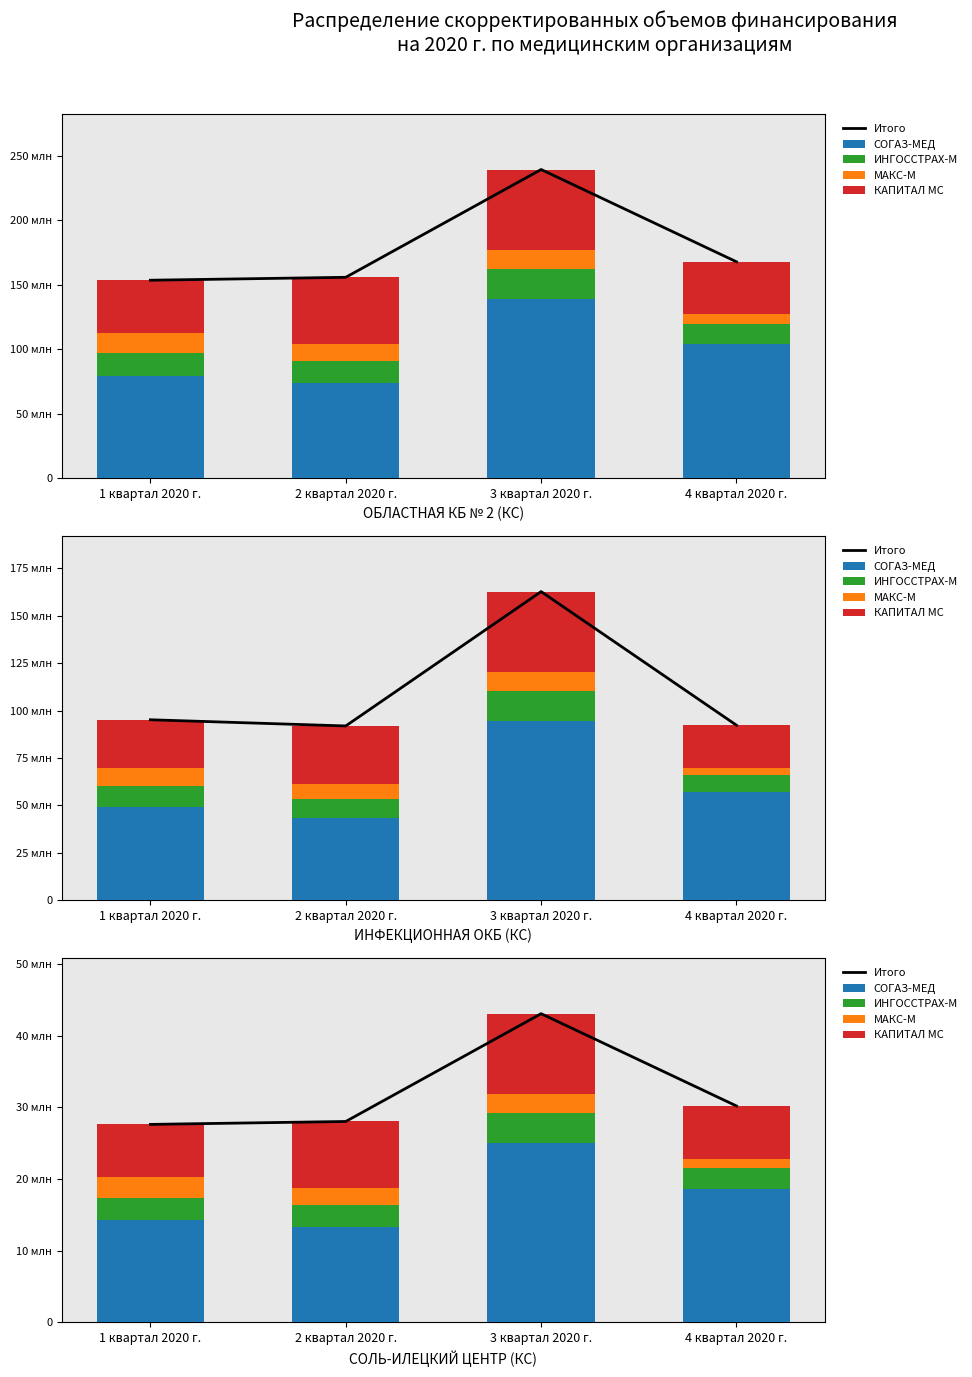

What is the difference between the КАПИТАЛ МС values at 4 квартал 2020 г. and 3 квартал 2020 г.?

3862320